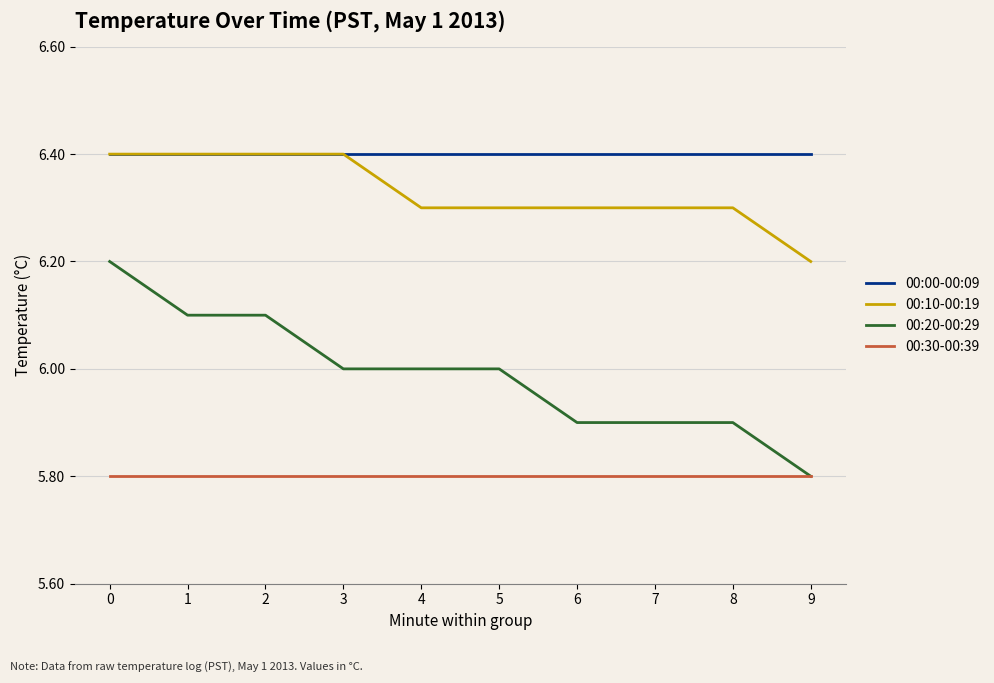

Reading right to left, list all the values displayed in this chart.

00:00-00:09: 6.4	6.4	6.4	6.4	6.4	6.4	6.4	6.4	6.4	6.4
00:10-00:19: 6.2	6.3	6.3	6.3	6.3	6.3	6.4	6.4	6.4	6.4
00:20-00:29: 5.8	5.9	5.9	5.9	6.0	6.0	6.0	6.1	6.1	6.2
00:30-00:39: 5.8	5.8	5.8	5.8	5.8	5.8	5.8	5.8	5.8	5.8